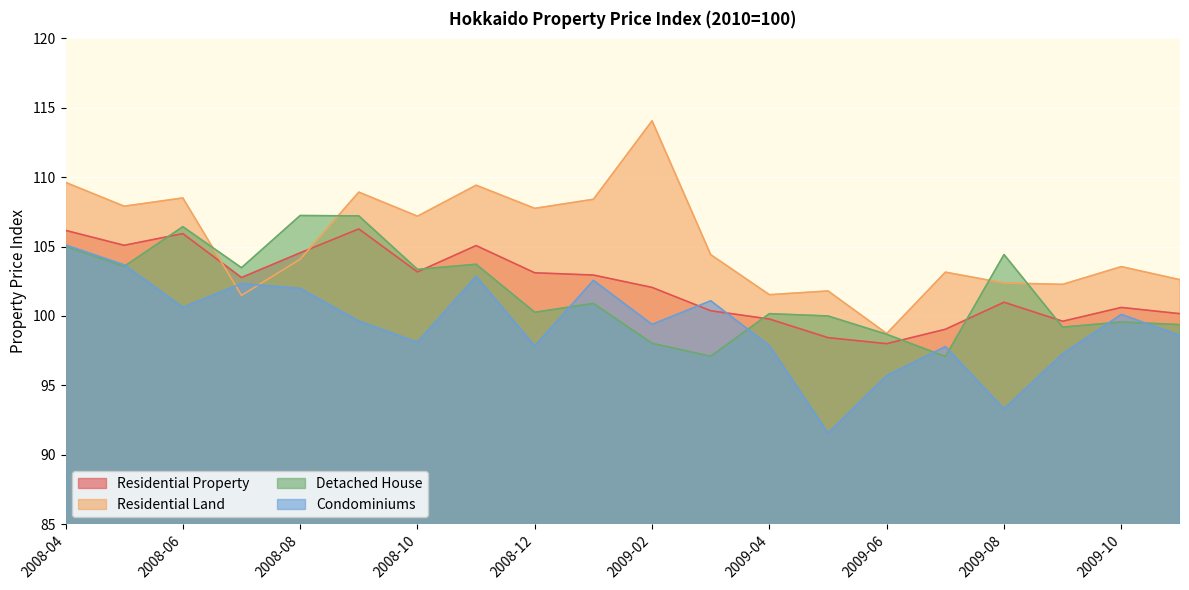

The Condominiums series shows 100.1 at 2009-10. True or false?

True